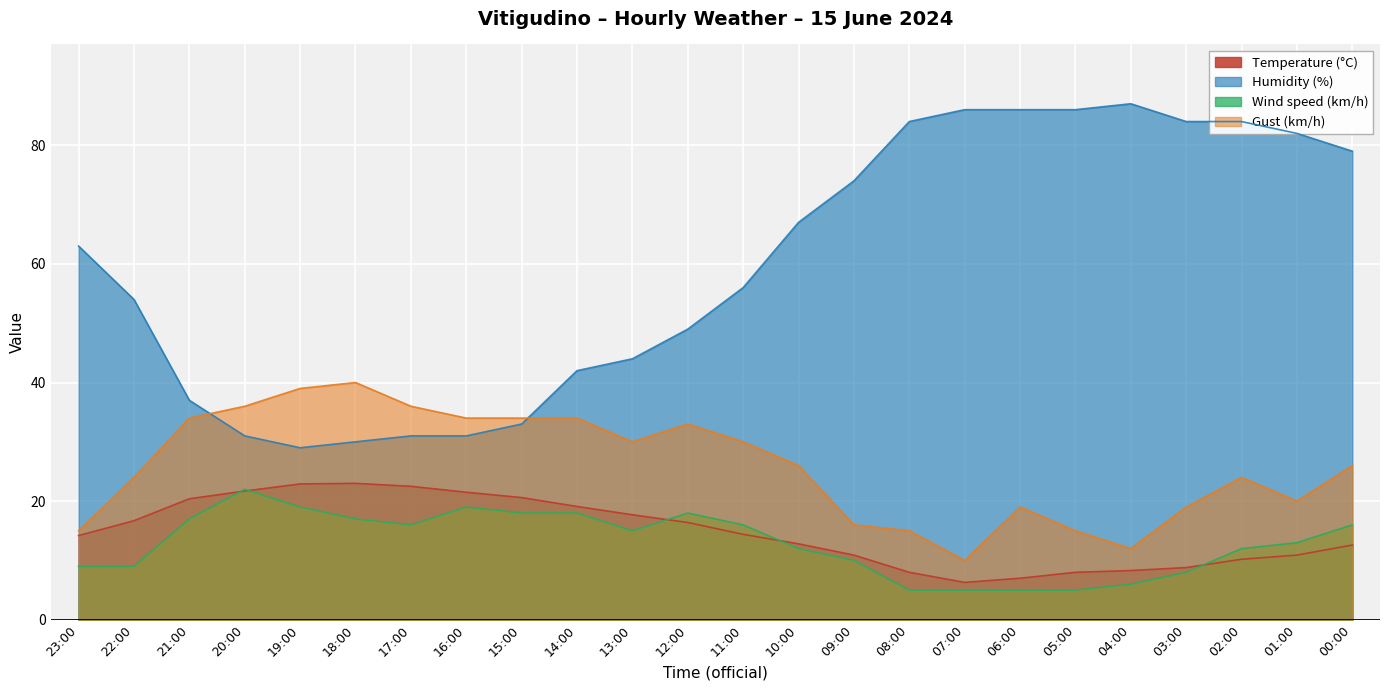

Where does the Temperature (°C) series first go above 14?

23:00